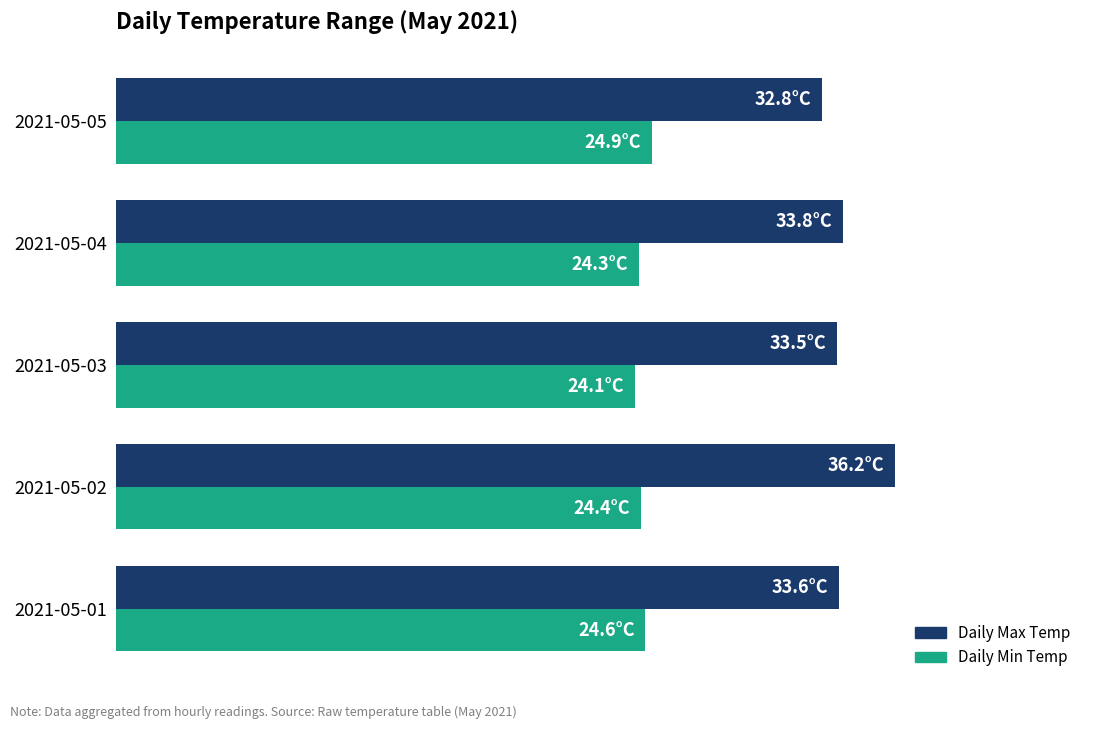

What are all the series names shown in the legend?

Daily Max Temp, Daily Min Temp